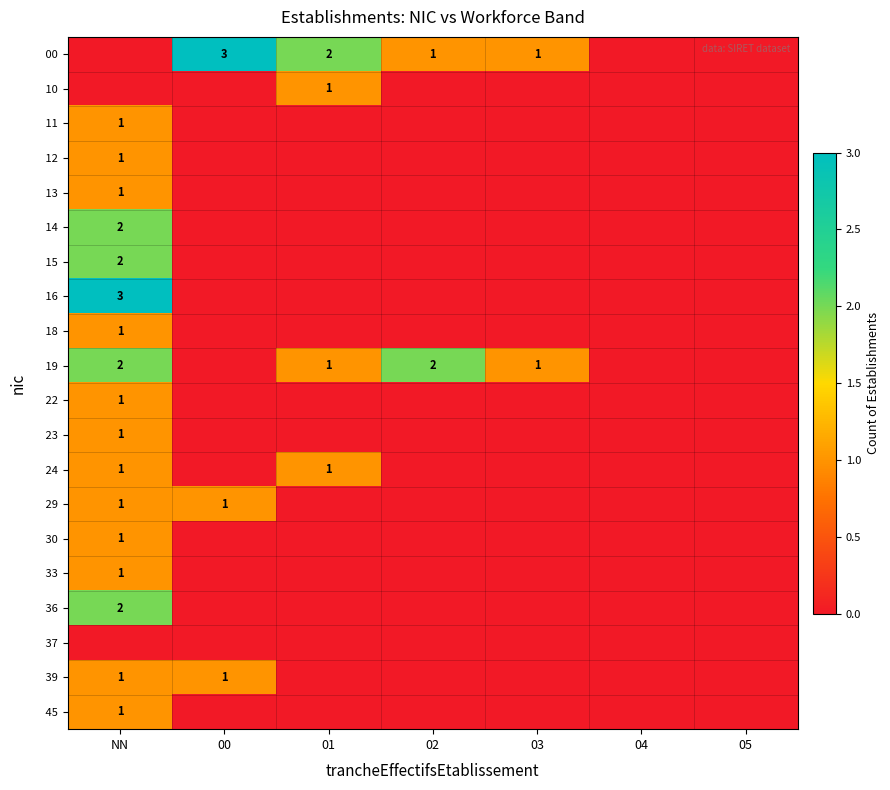

Is it true that 19 equals 2 at 02?

True